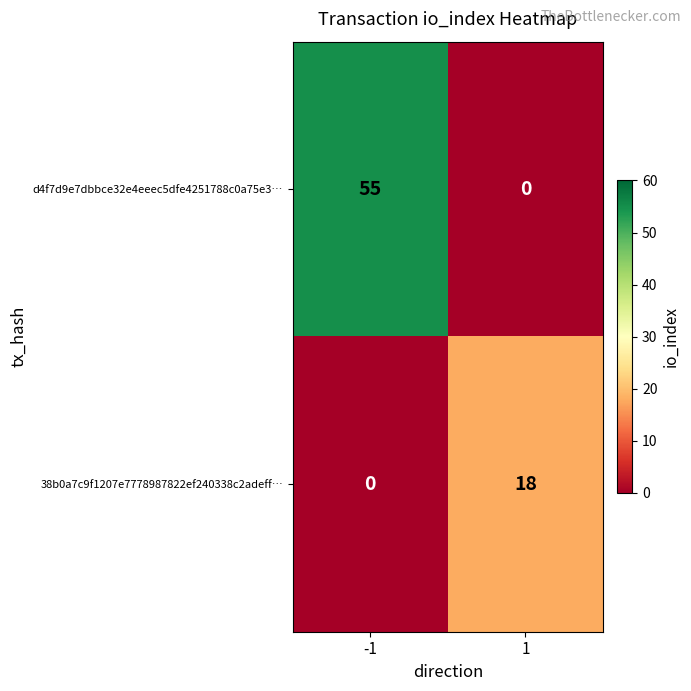

Count the number of data series in this chart.

2